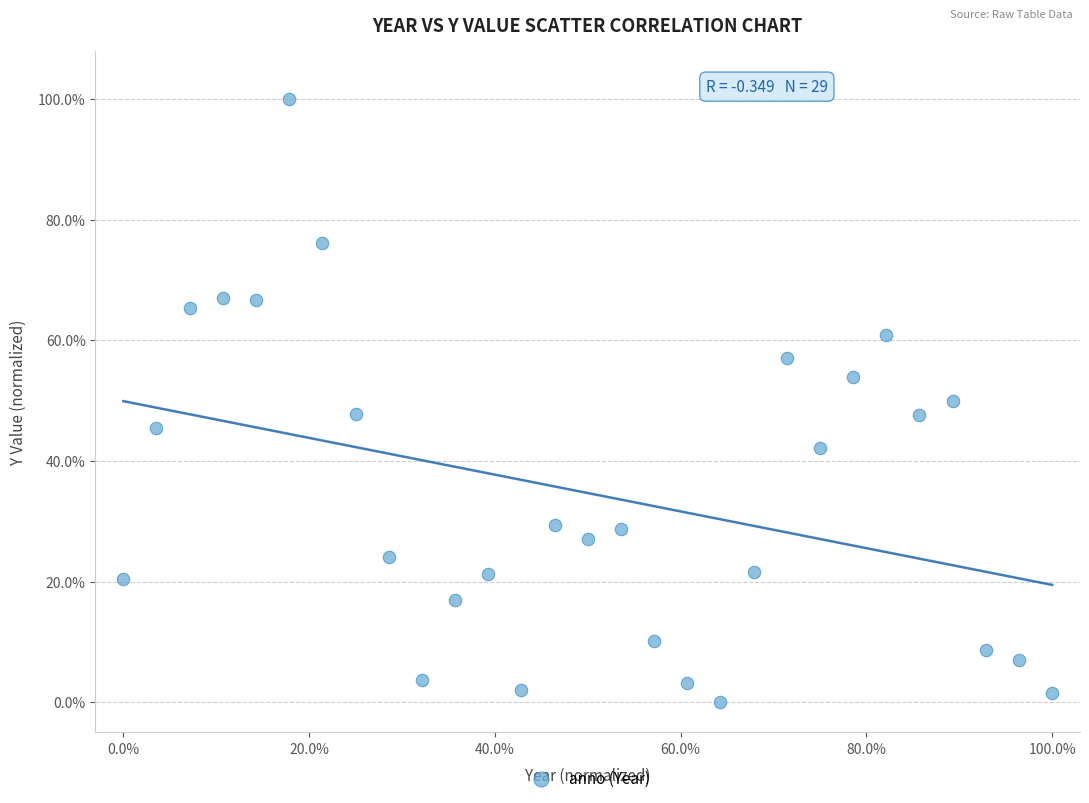

What is the range of Y values (max minus min)?

100.0